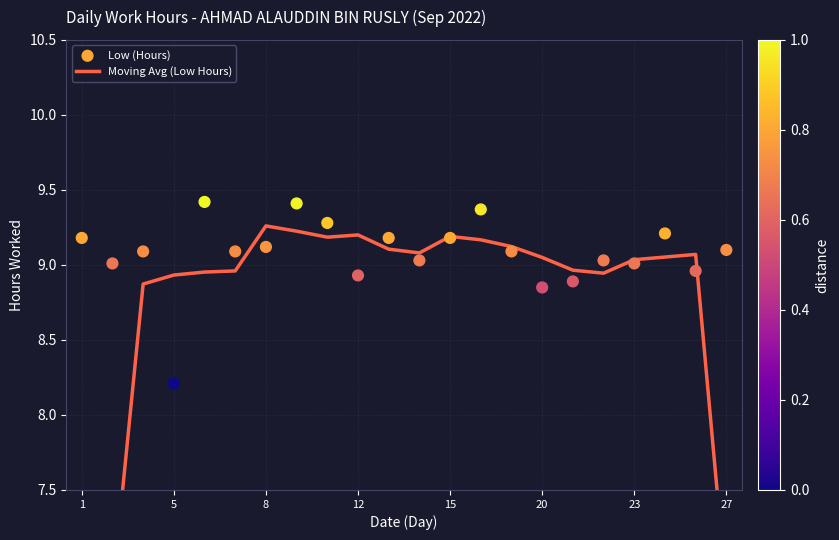

What are all the series names shown in the legend?

Moving Avg (Low Hours), Low (Hours)